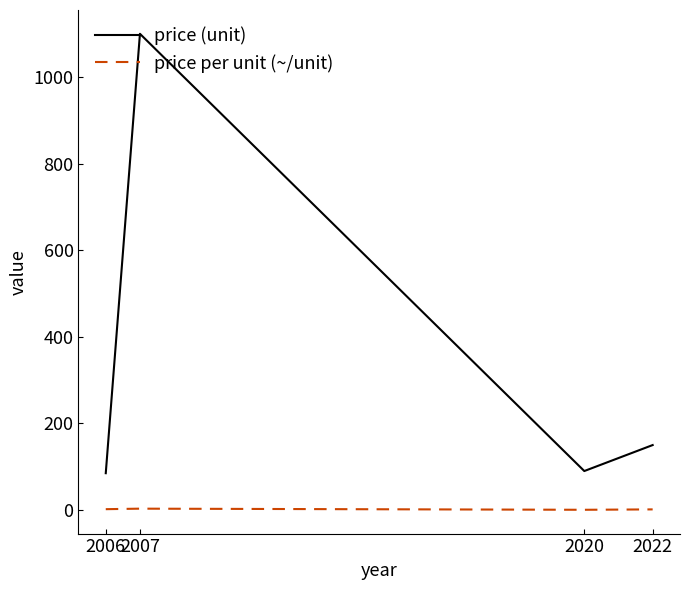

How many values in the price per unit (~/unit) series exceed 1?

3